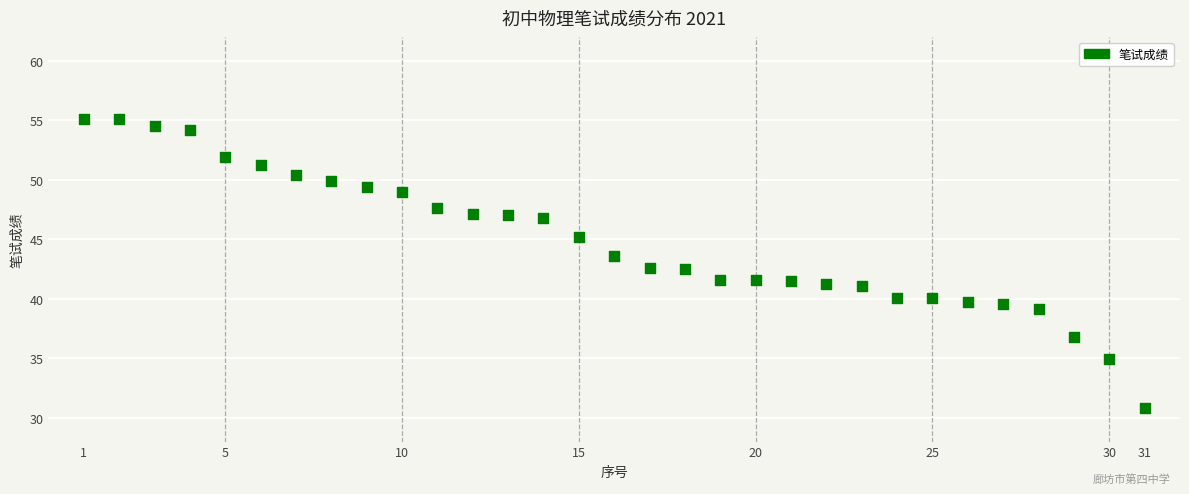

What is the range of X values (max minus min)?

30.0